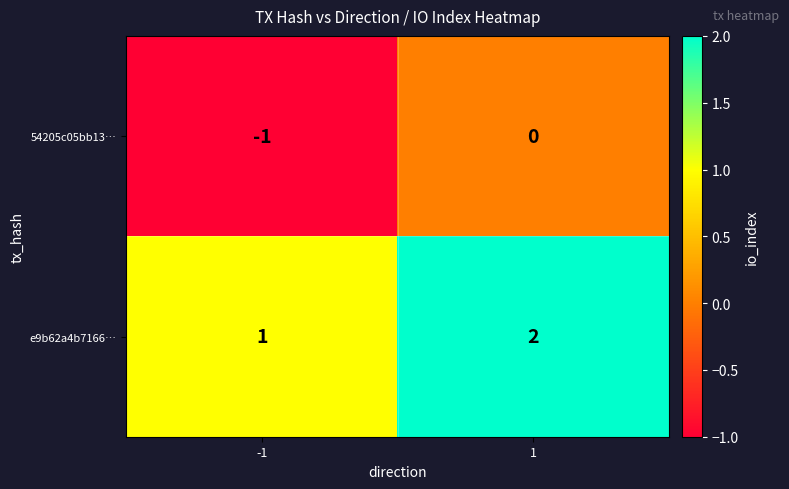

At which category is the sum across all series the highest?

1